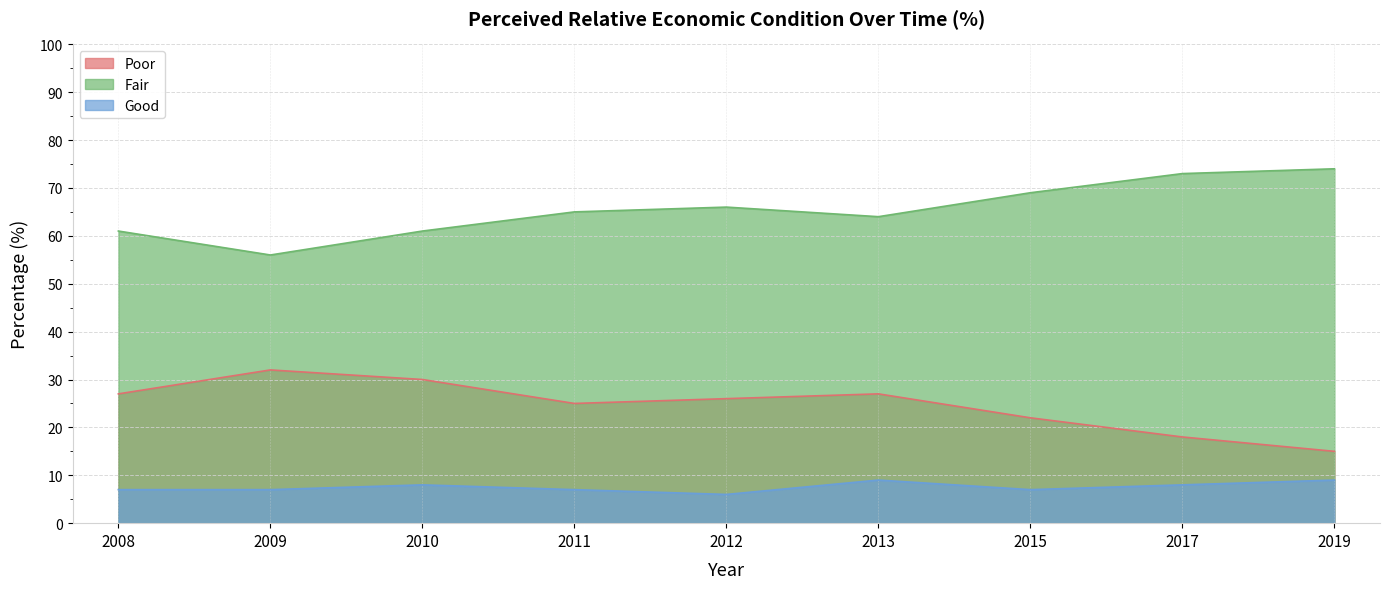

In Fair, how many points are higher than both neighbors (excluding endpoints)?

1